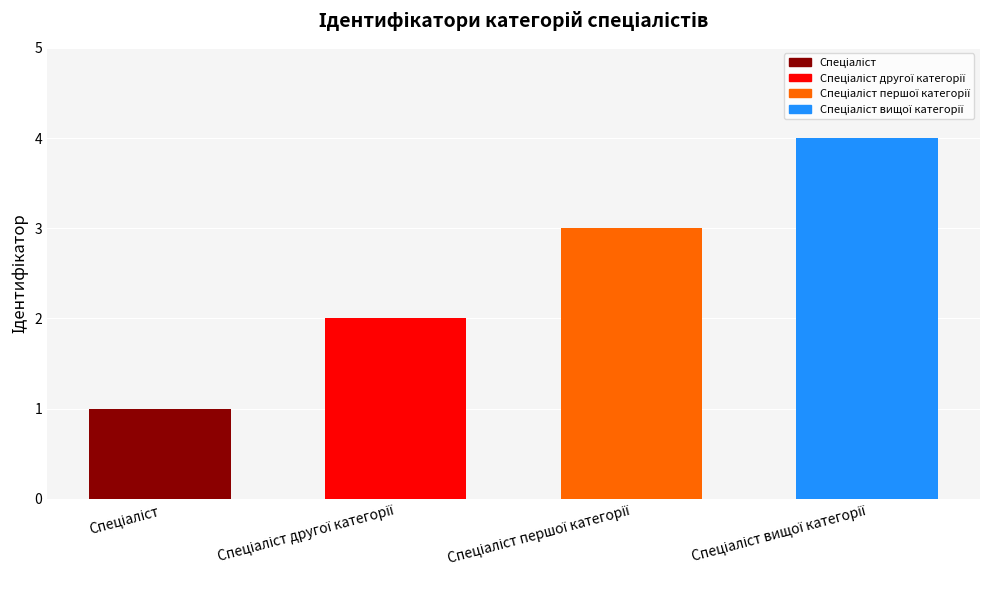

What is the greatest value displayed?

4